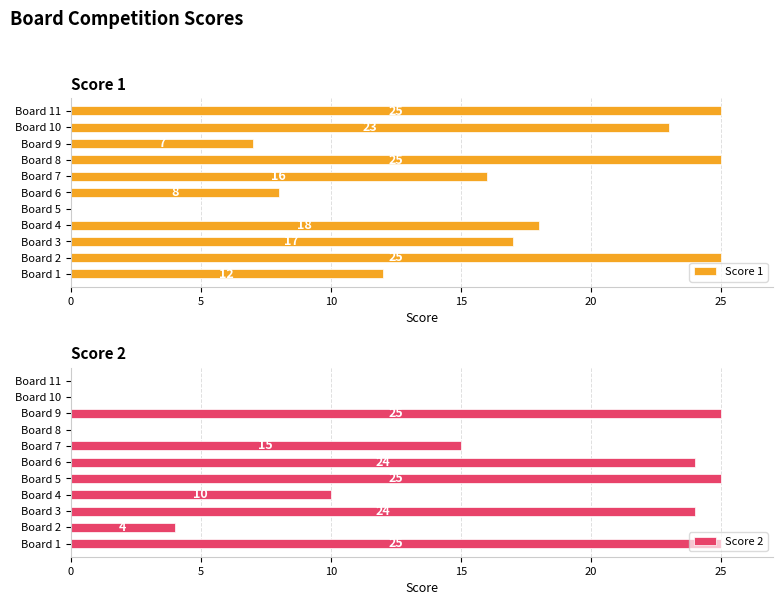

The Score 2 series shows 25 at Board 5. True or false?

True